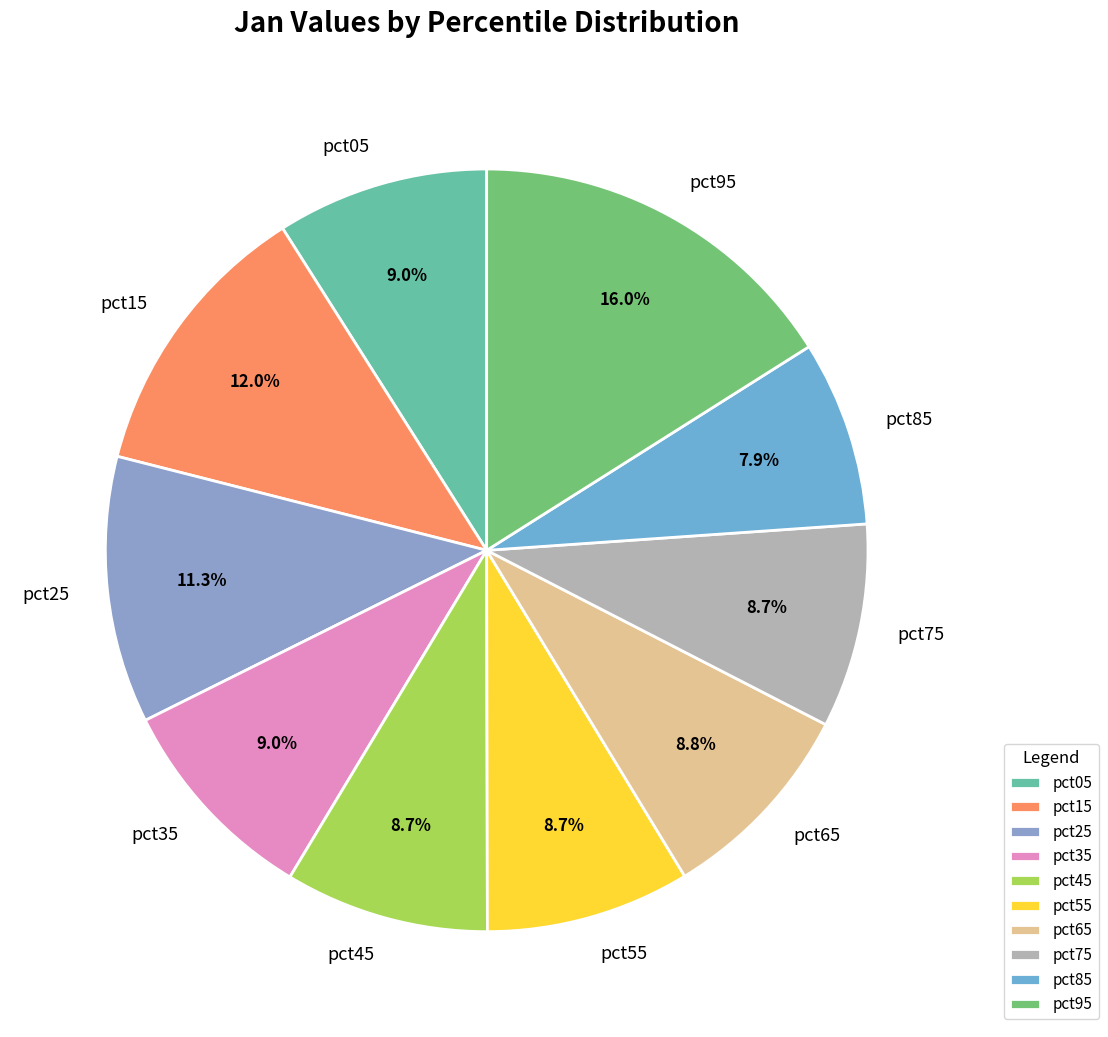

Between pct55 and pct15, which is larger?

pct15